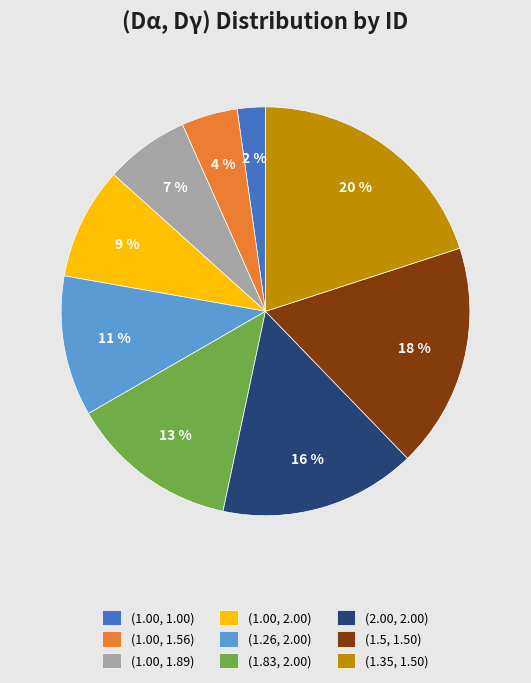

Count the number of slices in the pie.

9